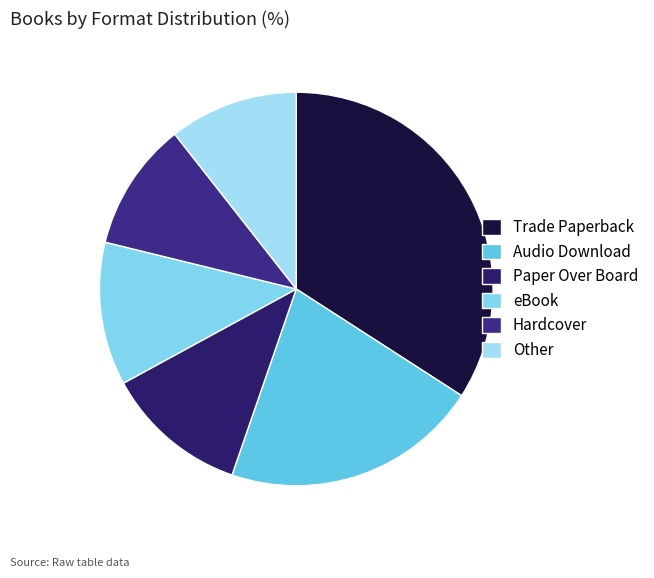

Count the number of slices in the pie.

6